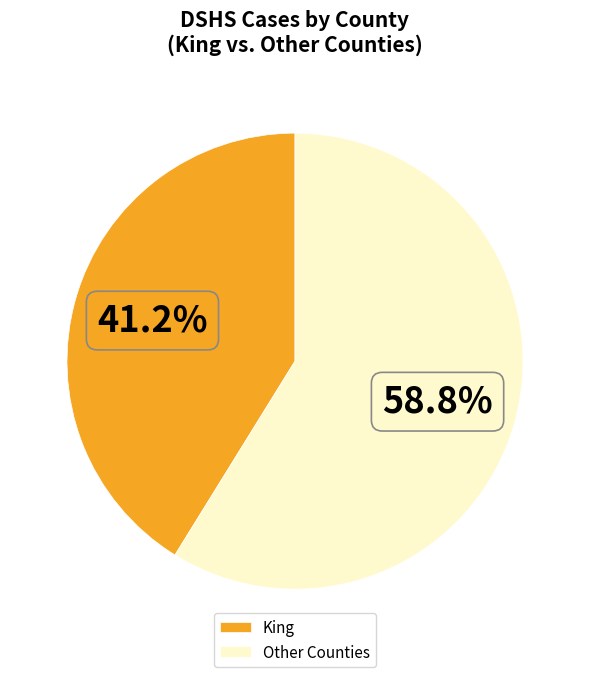

To the nearest percent, what is the average slice percentage?

50%